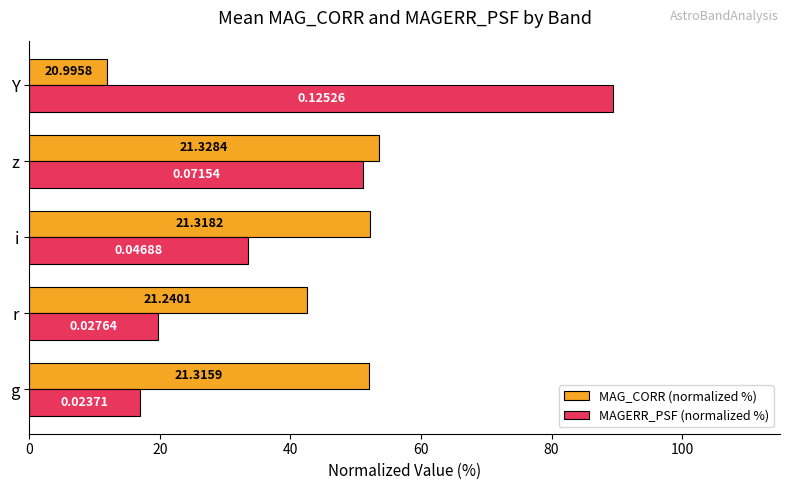

What is the value of the MAGERR_PSF (normalized %) bar at the 5th from the left?

89.5